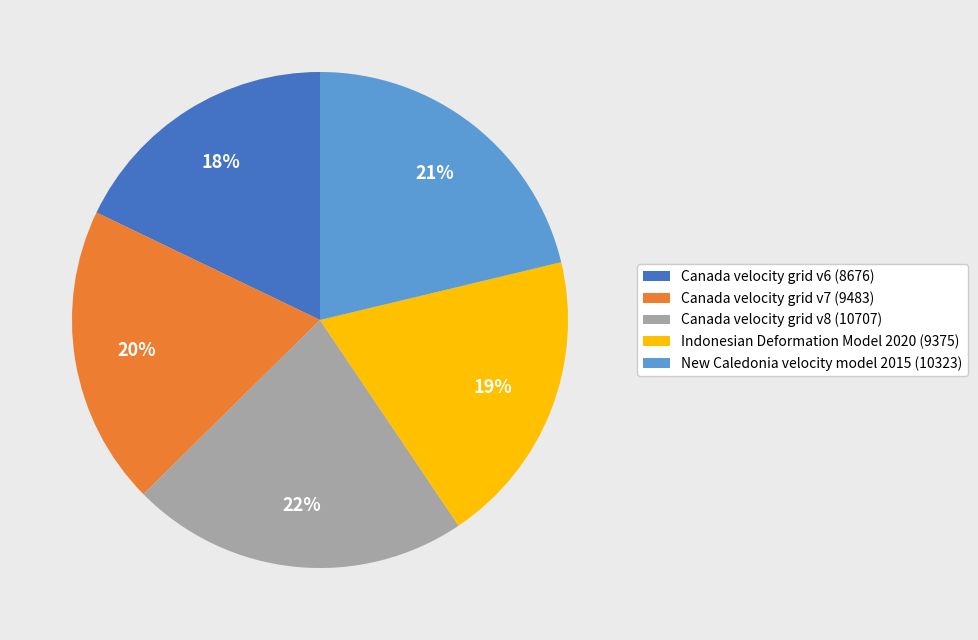

The New Caledonia velocity model 2015 slice represents 21% of the pie. True or false?

True